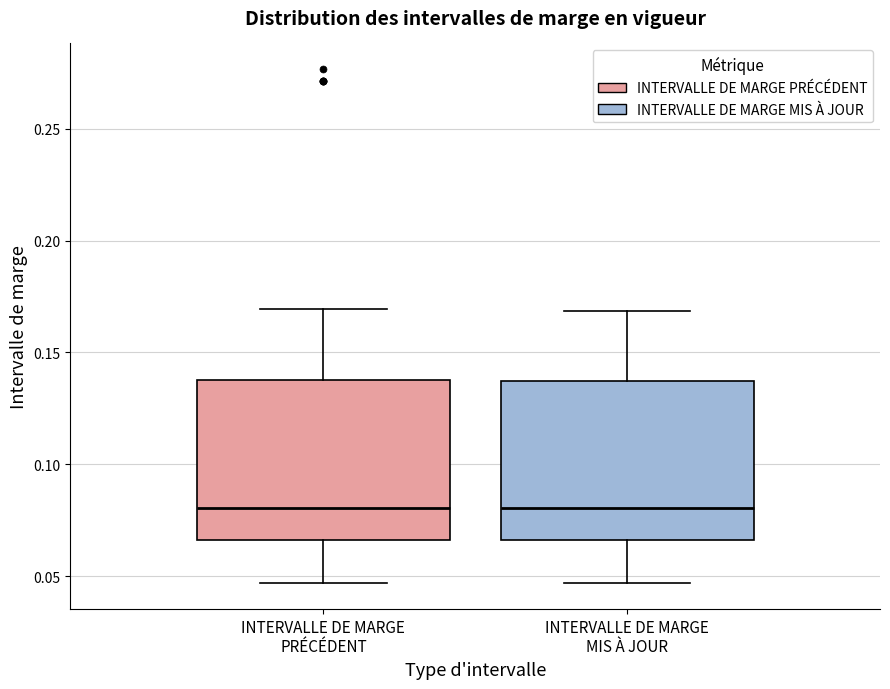

Reading left to right, read every box against the y-axis: the position of its median line, the range the box covers, and the ends of its whiskers. The values are not printed on the chart, so give them approximately, as read against the axis.

INTERVALLE DE MARGE PRÉCÉDENT: median 0.080, box 0.065 to 0.140, whiskers 0.045 to 0.170
INTERVALLE DE MARGE MIS À JOUR: median 0.080, box 0.065 to 0.135, whiskers 0.045 to 0.170